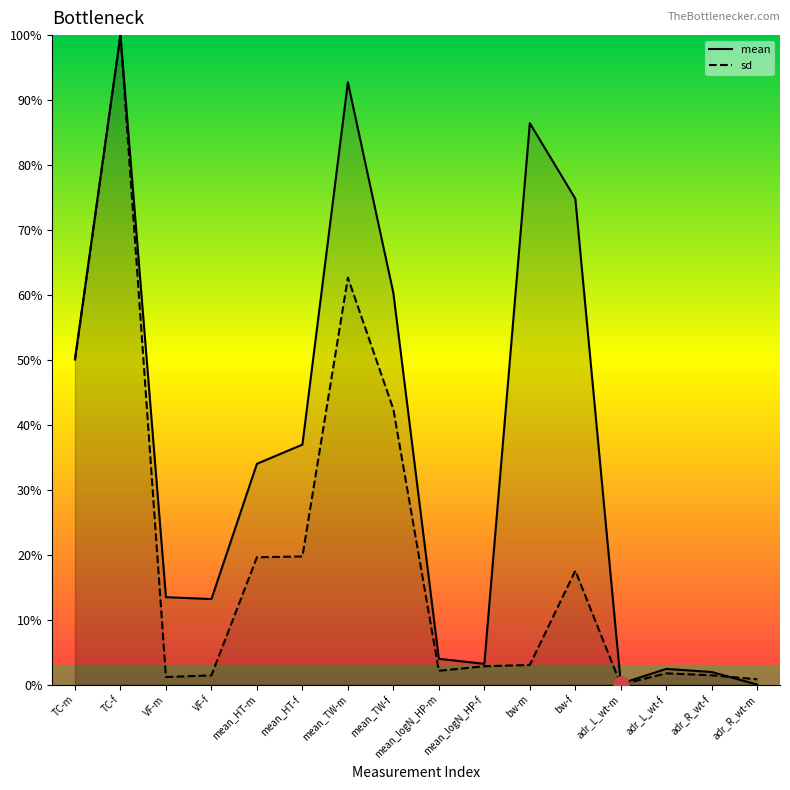

Which series has the largest Y range (max minus min)?

mean